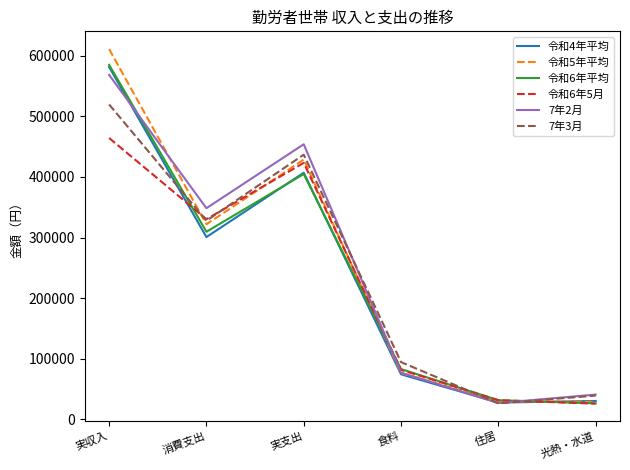

What is the spread (max minus min) of values at 実支出?

49146